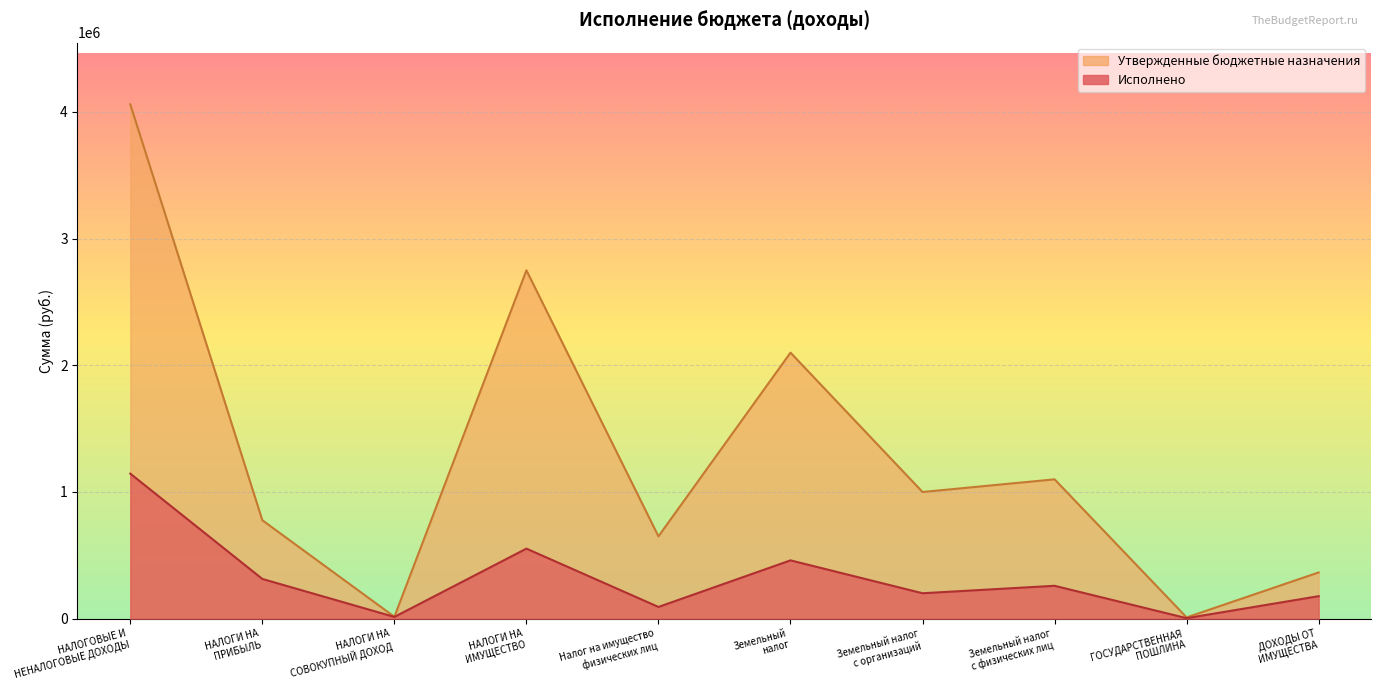

Reading left to right, list all the values displayed in this chart.

Исполнено: 1144856.0	313752.5	13851.6	552988.8	92660.6	460328.2	200745.4	259582.8	4000.0	177620.9
Утвержденные бюджетные назначения: 4060000.0	777000.0	15000.0	2750000.0	650000.0	2100000.0	1000000.0	1100000.0	10000.0	365000.0